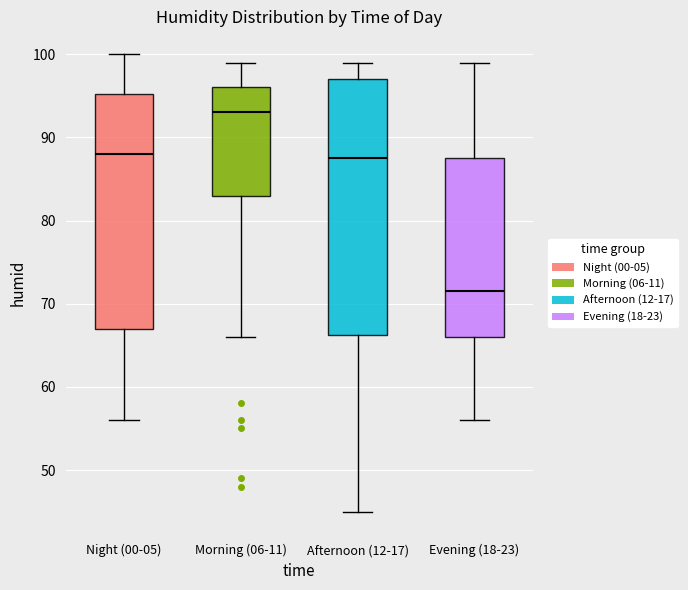

Reading left to right, transcribe this box plot: for each box, give where its median line is, the range the box spans, and where its two whiskers end, as read against the y-axis. The values are not printed on the chart, so give them approximately, as read against the axis.

Night (00-05): median 88, box 67 to 95, whiskers 56 to 100
Morning (06-11): median 93, box 83 to 96, whiskers 66 to 99
Afternoon (12-17): median 88, box 66 to 97, whiskers 45 to 99
Evening (18-23): median 72, box 66 to 88, whiskers 56 to 99